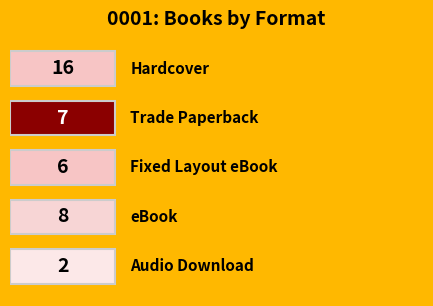

At which label does the data first exceed 7?

Hardcover